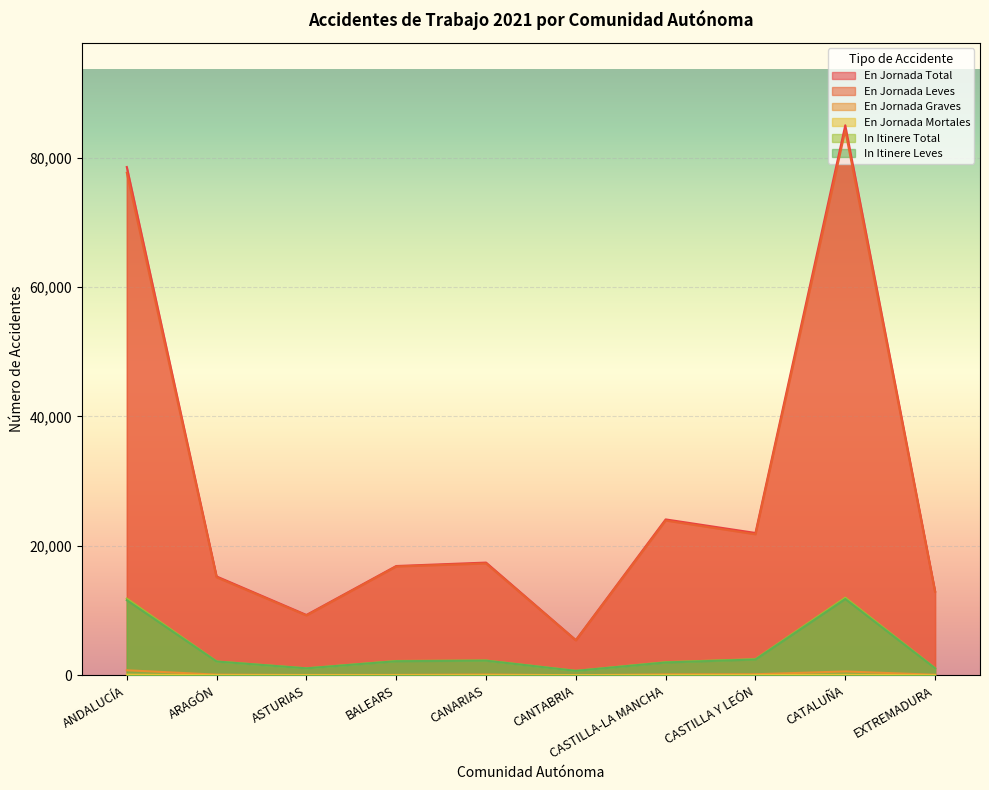

What is the sum of all En Jornada Mortales values?

310